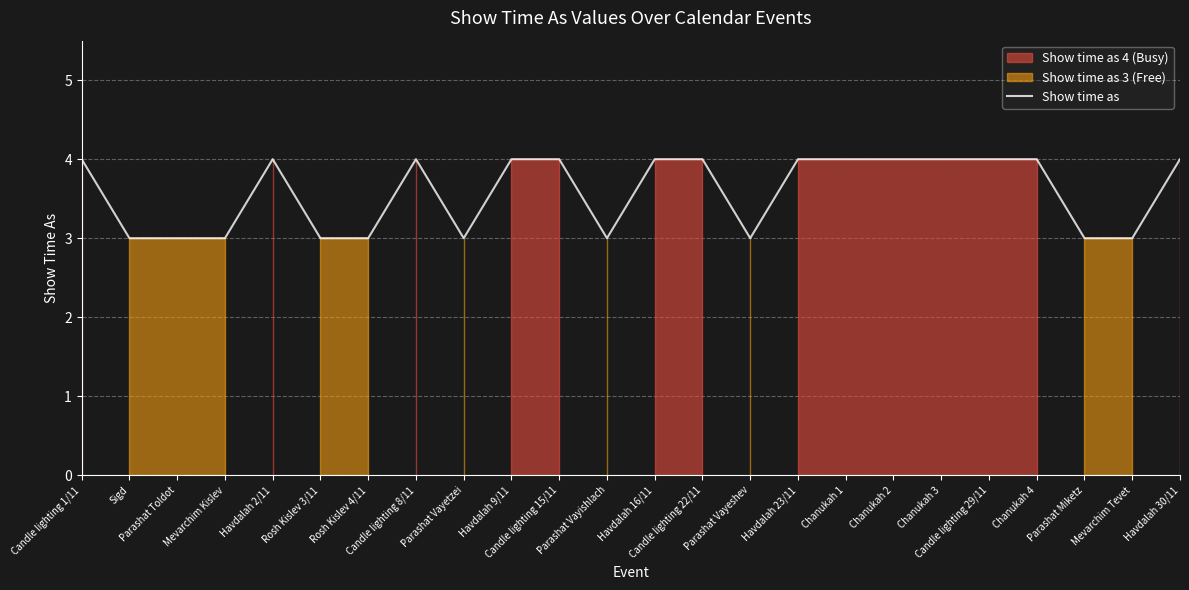

Where is the first local minimum?

Parashat Vayetzei